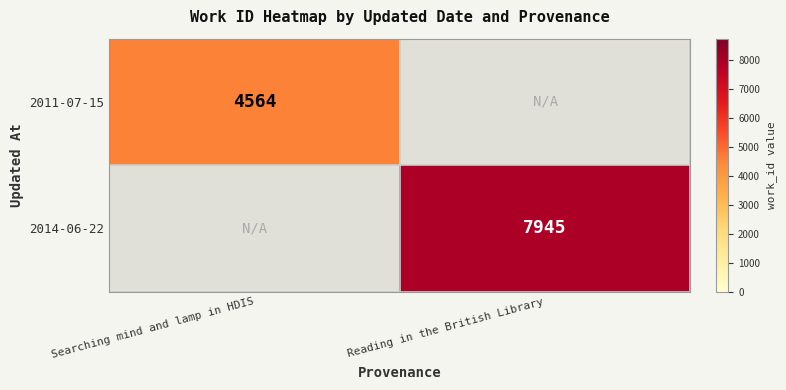

True or false: 2014-06-22 has a value of 11536 at Reading in the British Library.

False